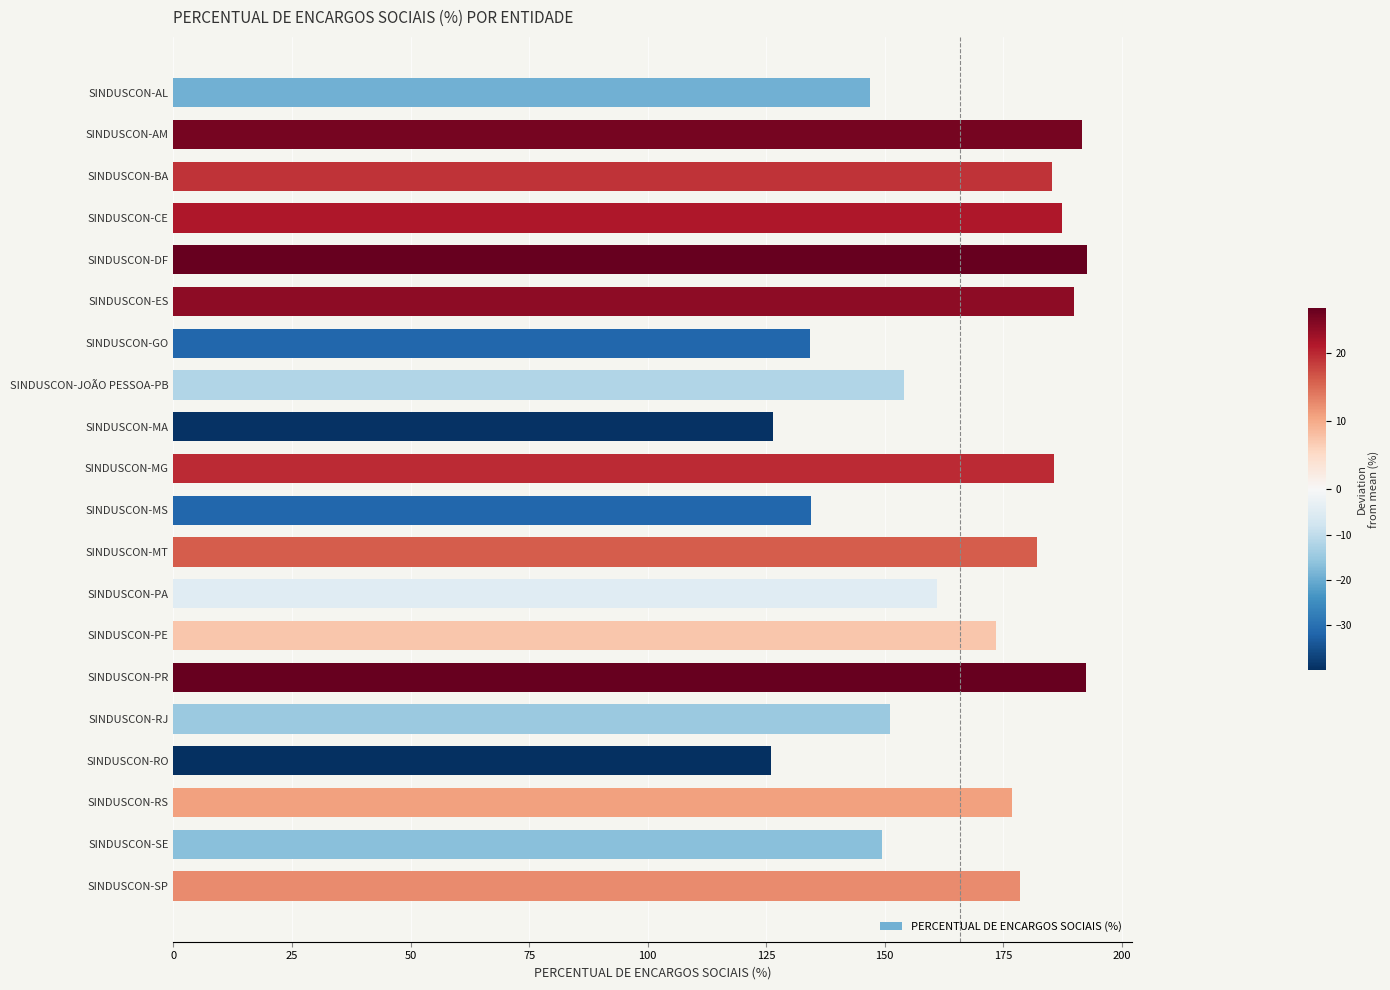

True or false: the data shows 191.5 at SINDUSCON-AM.

True